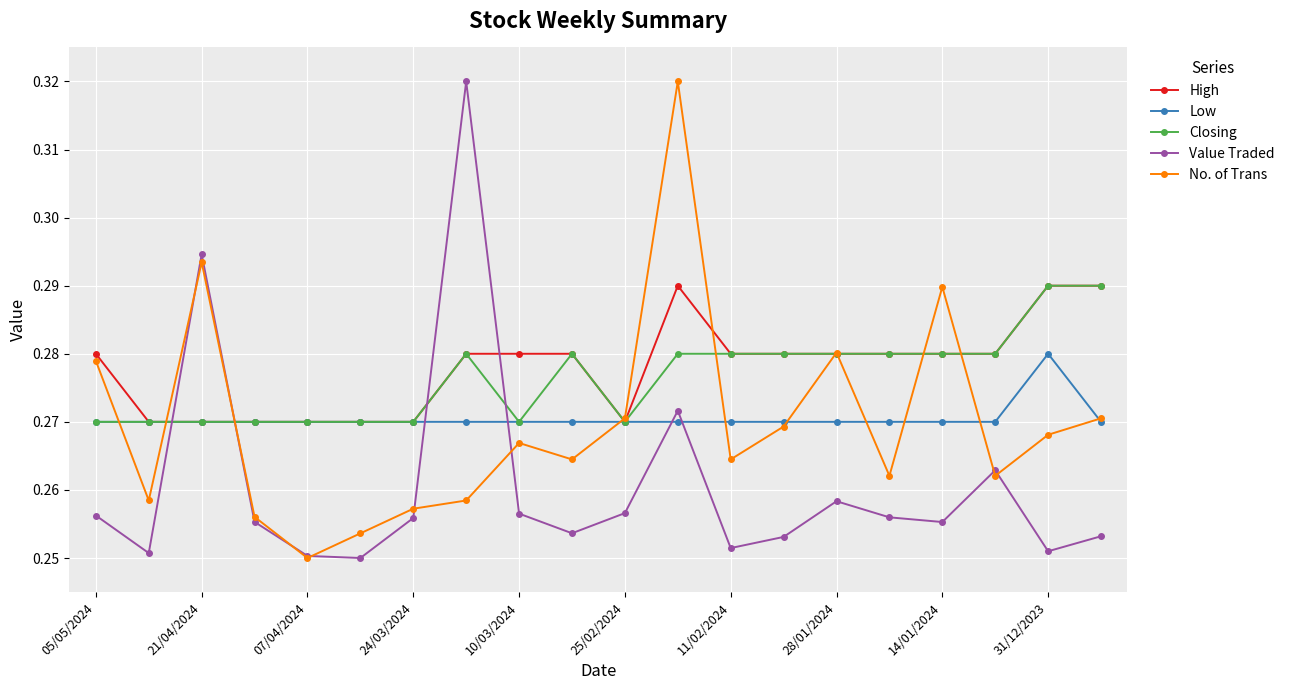

After their last crossing, which series has the higher values: Low or Value Traded?

Low